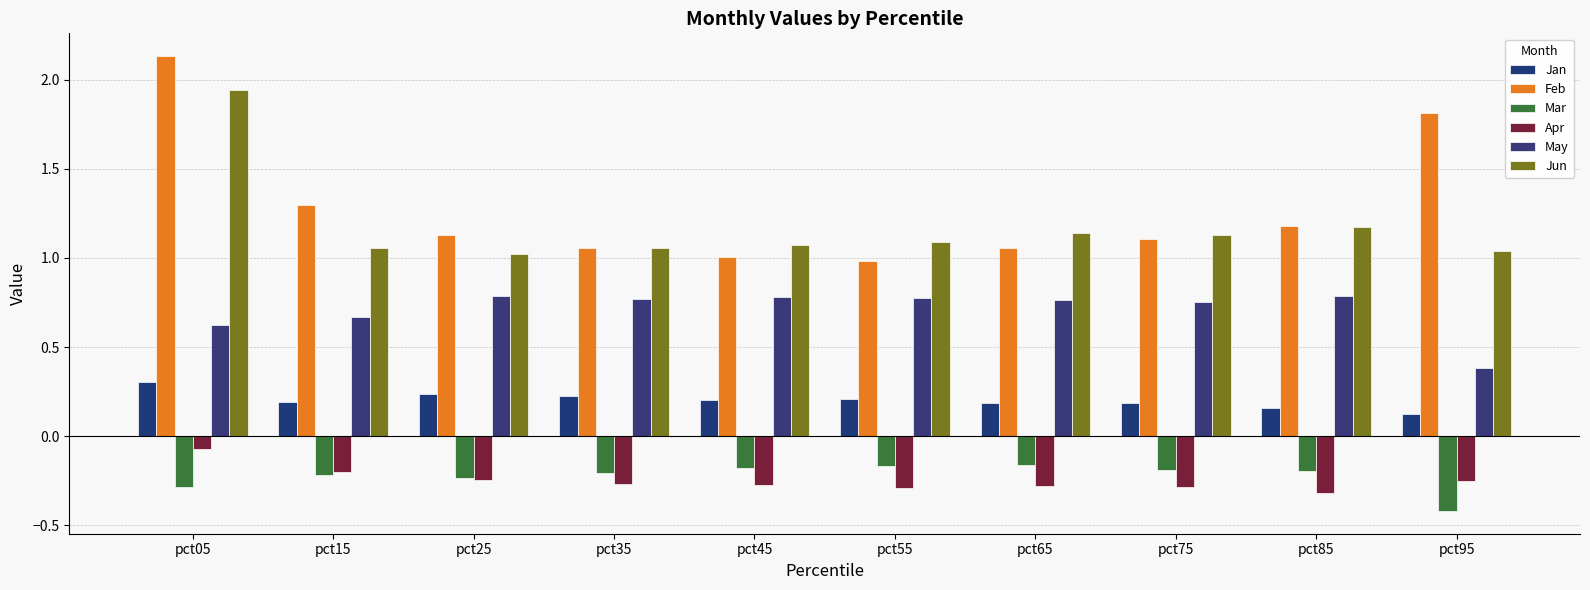

Which series has the largest total across all categories?

Feb